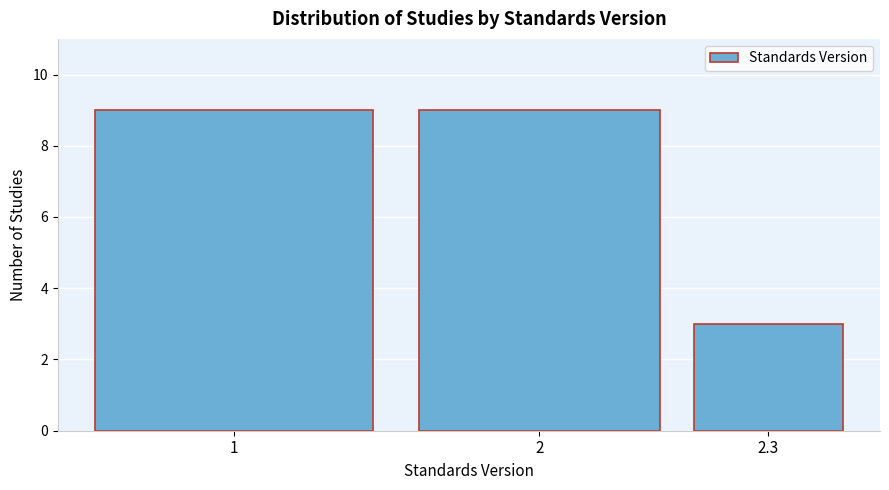

Reading left to right, what are all the values shown in this chart?

9	9	3